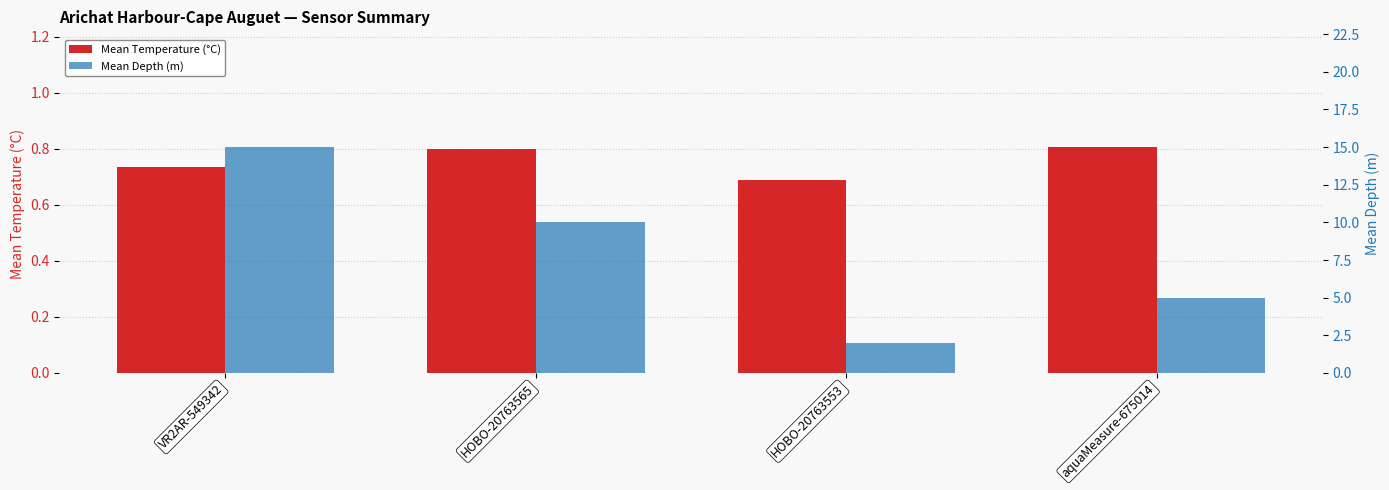

Which has a higher value, aquaMeasure-675014 or VR2AR-549342?

aquaMeasure-675014